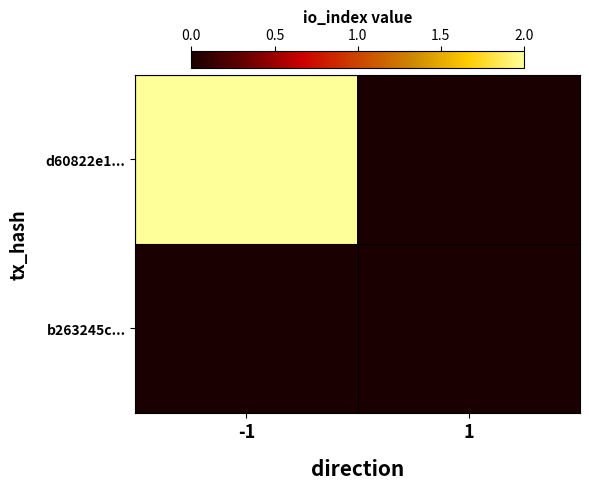

Which series has the largest range (max minus min)?

d60822e1...